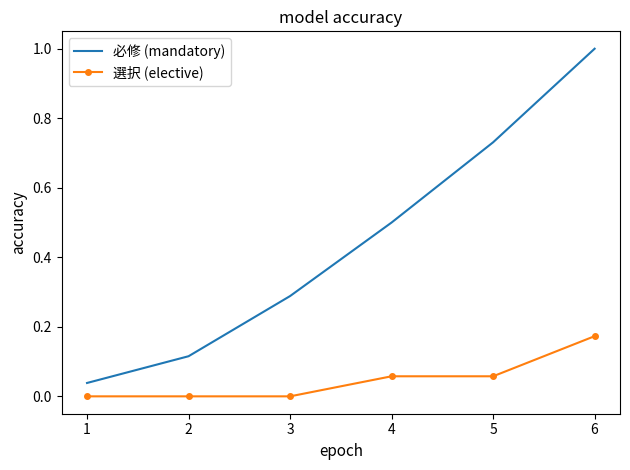

True or false: 必修 (mandatory) and 選択 (elective) intersect in this chart.

False